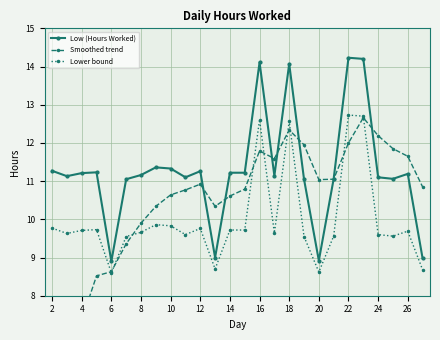

How many data points in Smoothed trend are less than 10?

7